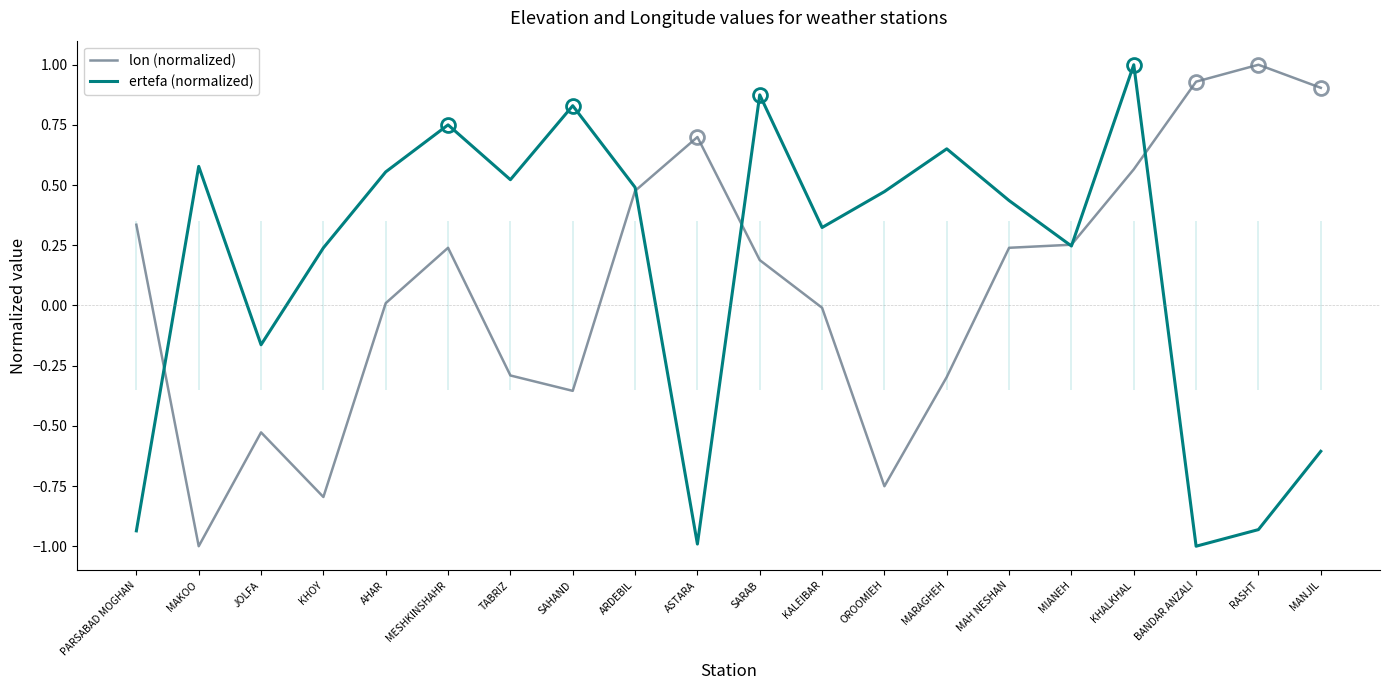

How many positive values does the lon (normalized) series have?

12